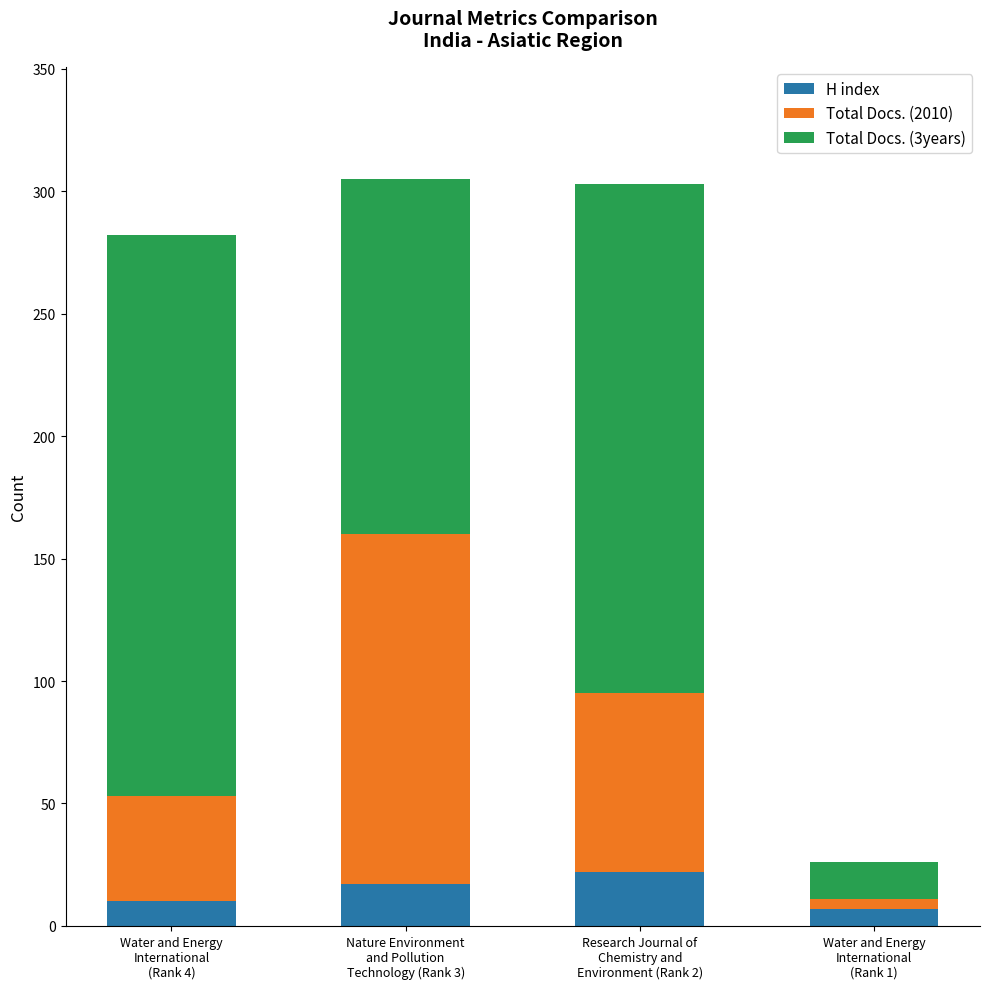

How many bars are there in total?

4